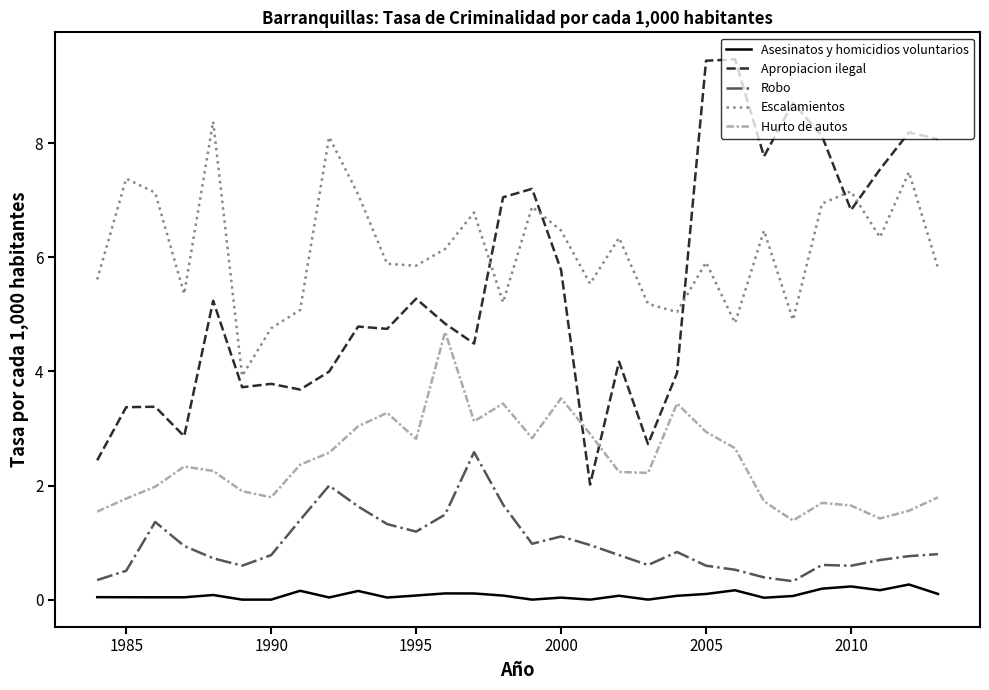

Which series has the largest range (max minus min)?

Apropiacion ilegal